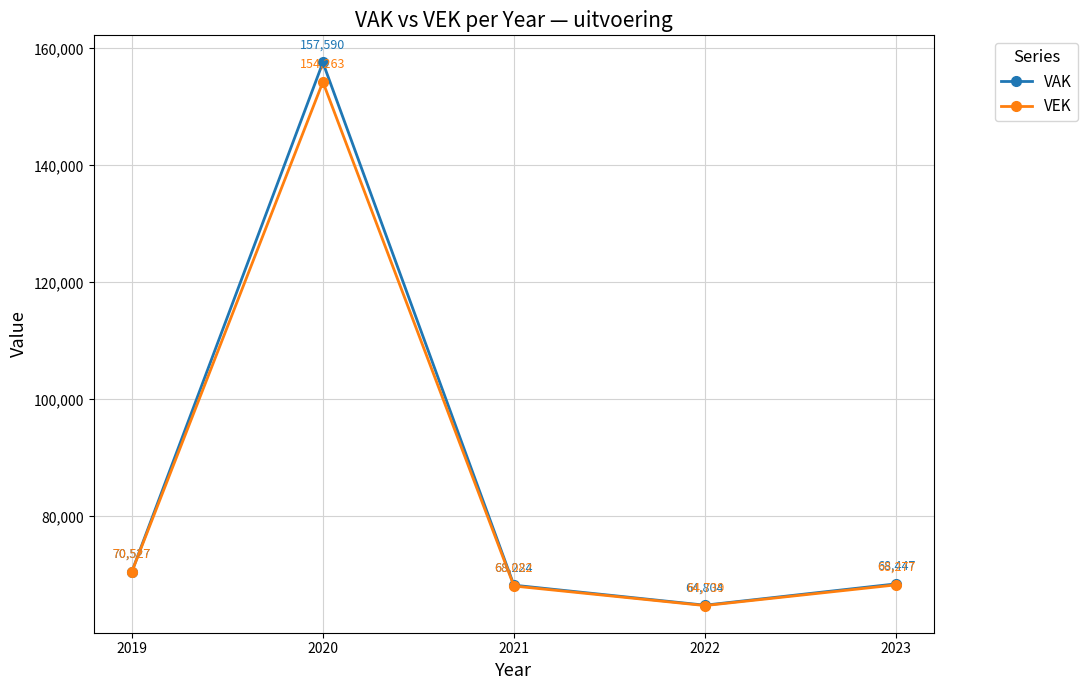

What are all the series names shown in the legend?

VAK, VEK